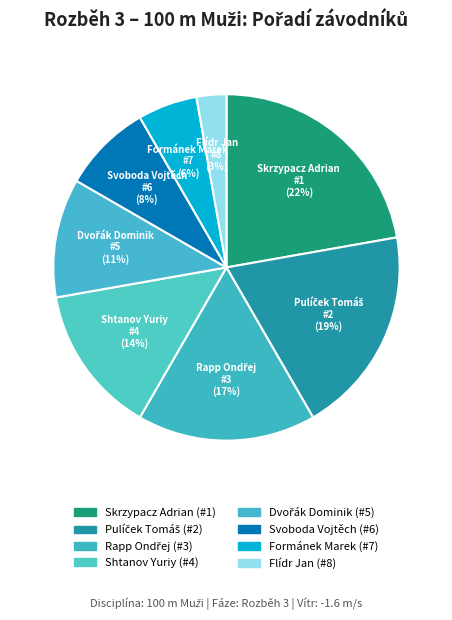

Is it true that Svoboda Vojtěch is 23% of the pie?

False